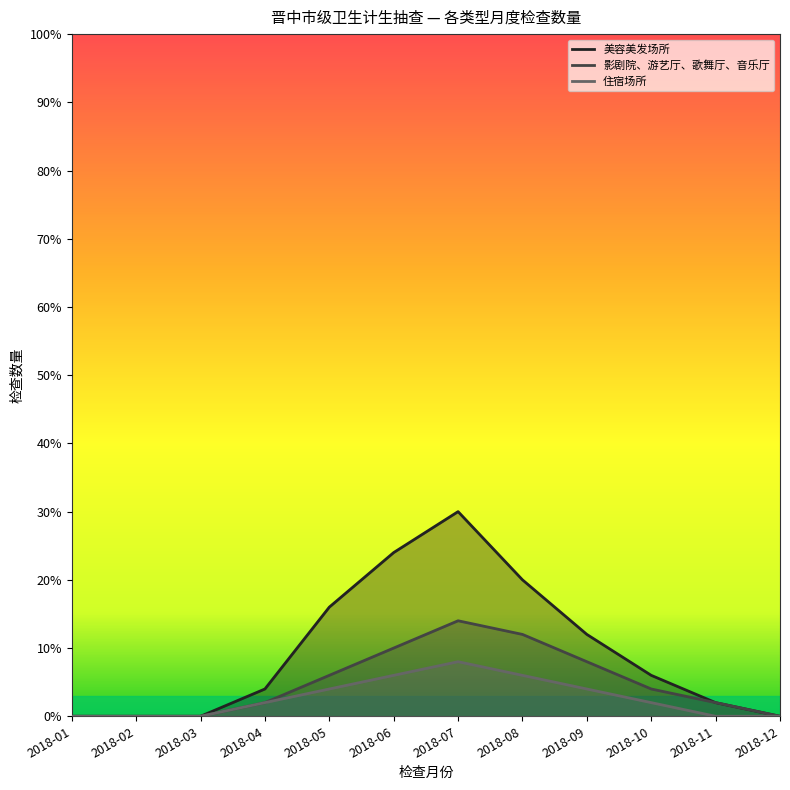

True or false: 影剧院、游艺厅、歌舞厅、音乐厅 and 住宿场所 cross at least once.

False